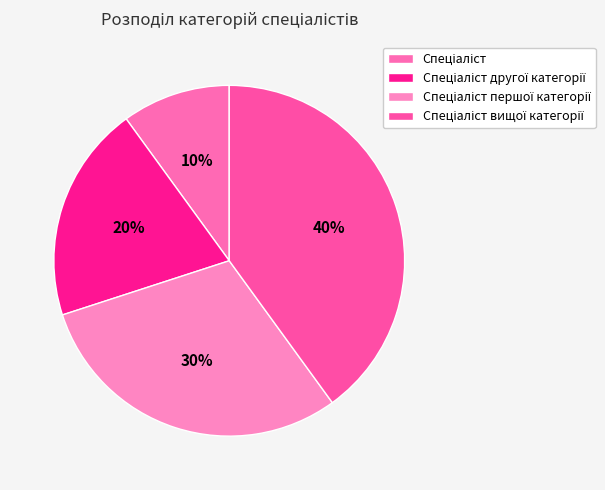

What is the largest slice in the pie chart?

Спеціаліст вищої категорії